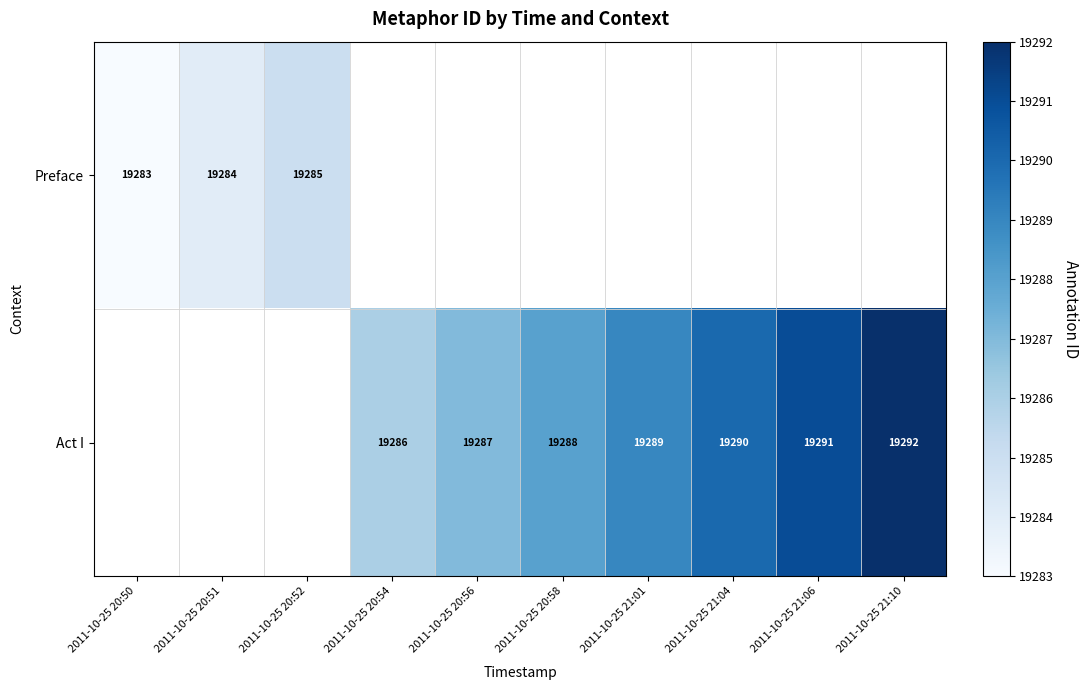

True or false: Act I has a value of 30117 at 2011-10-25 21:04.

False